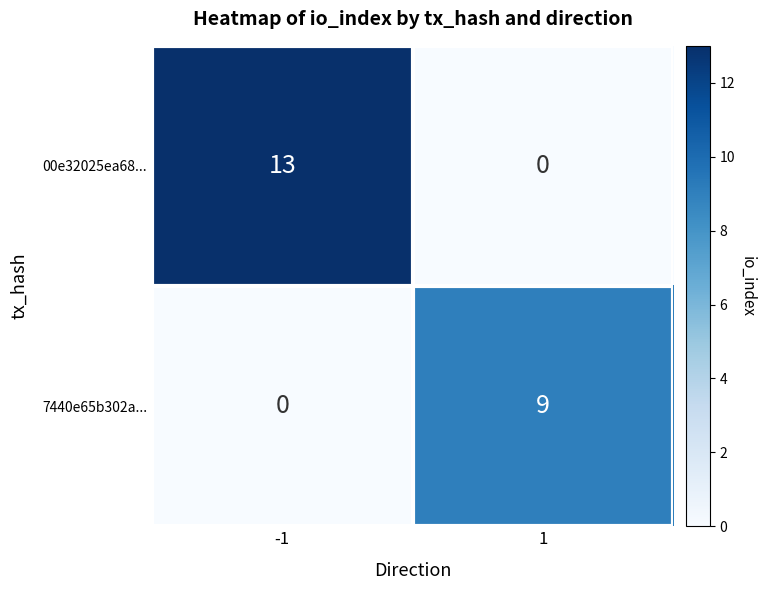

Between -1 and 1, which series saw the biggest shift?

00e32025ea68...